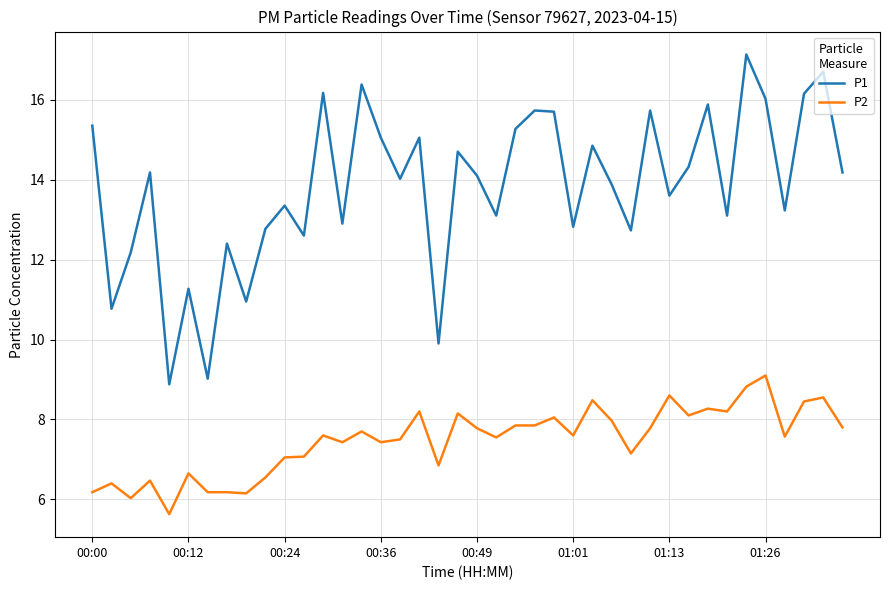

List the series in order of their peak value, highest first.

P1, P2